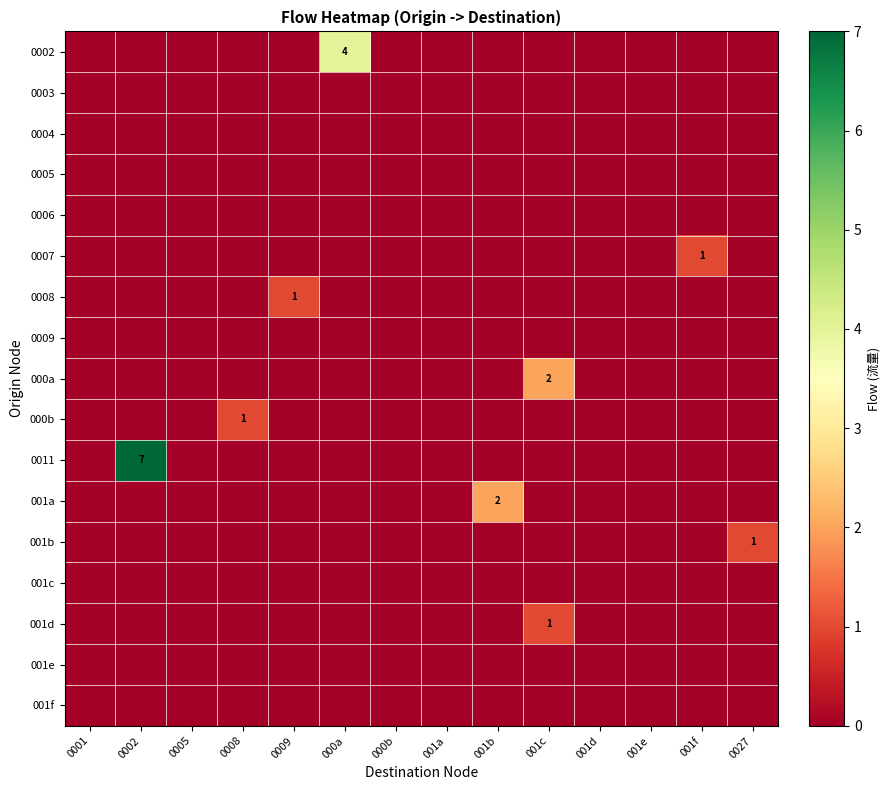

Between 0005 and 001f, which series saw the biggest shift?

0007